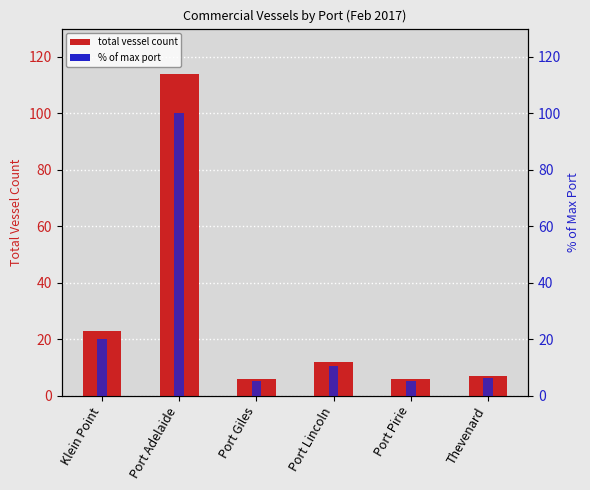

Which label corresponds to the smallest value in the chart?

Port Giles